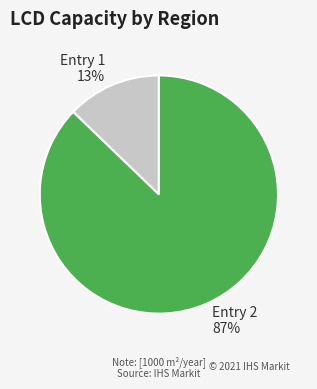

What is the largest slice in the pie chart?

Entry 2